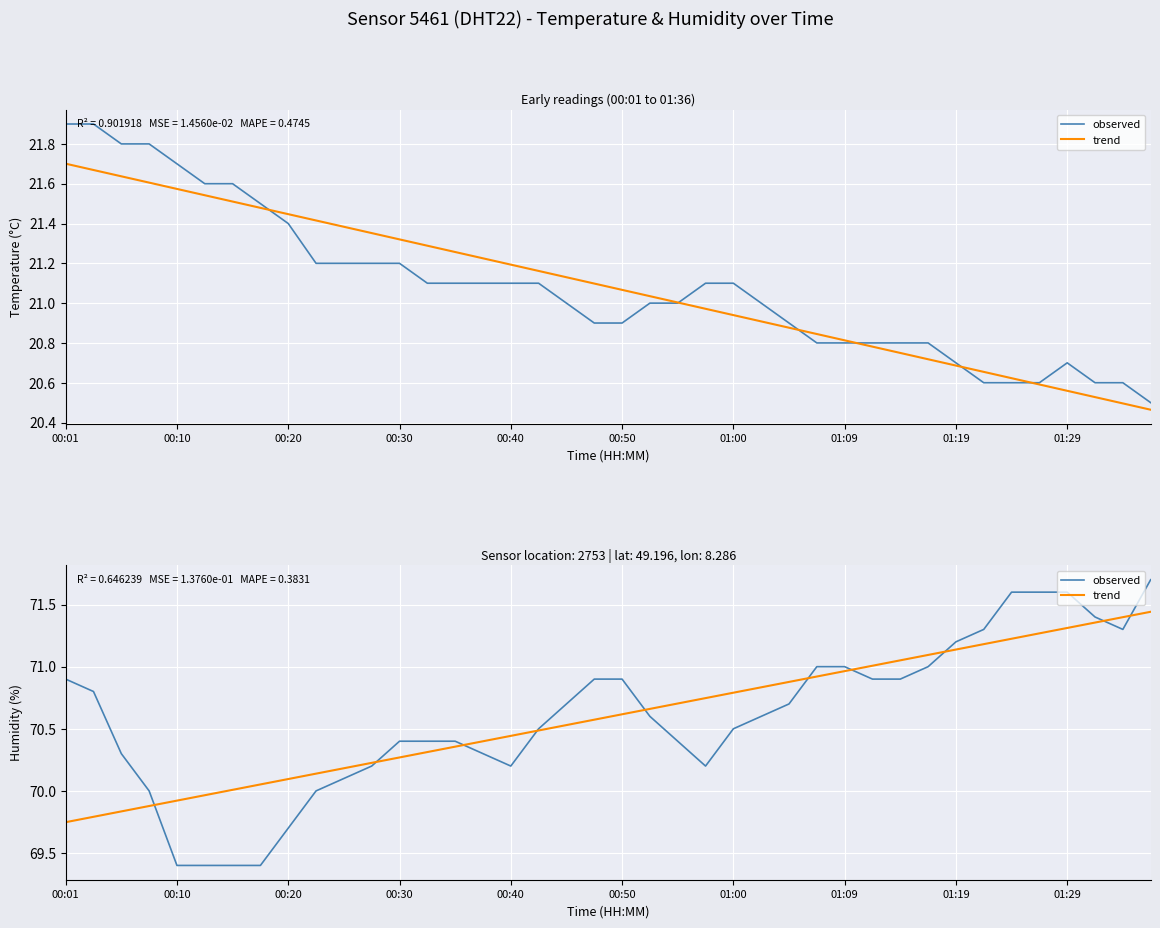

How many lines are shown in the chart?

2